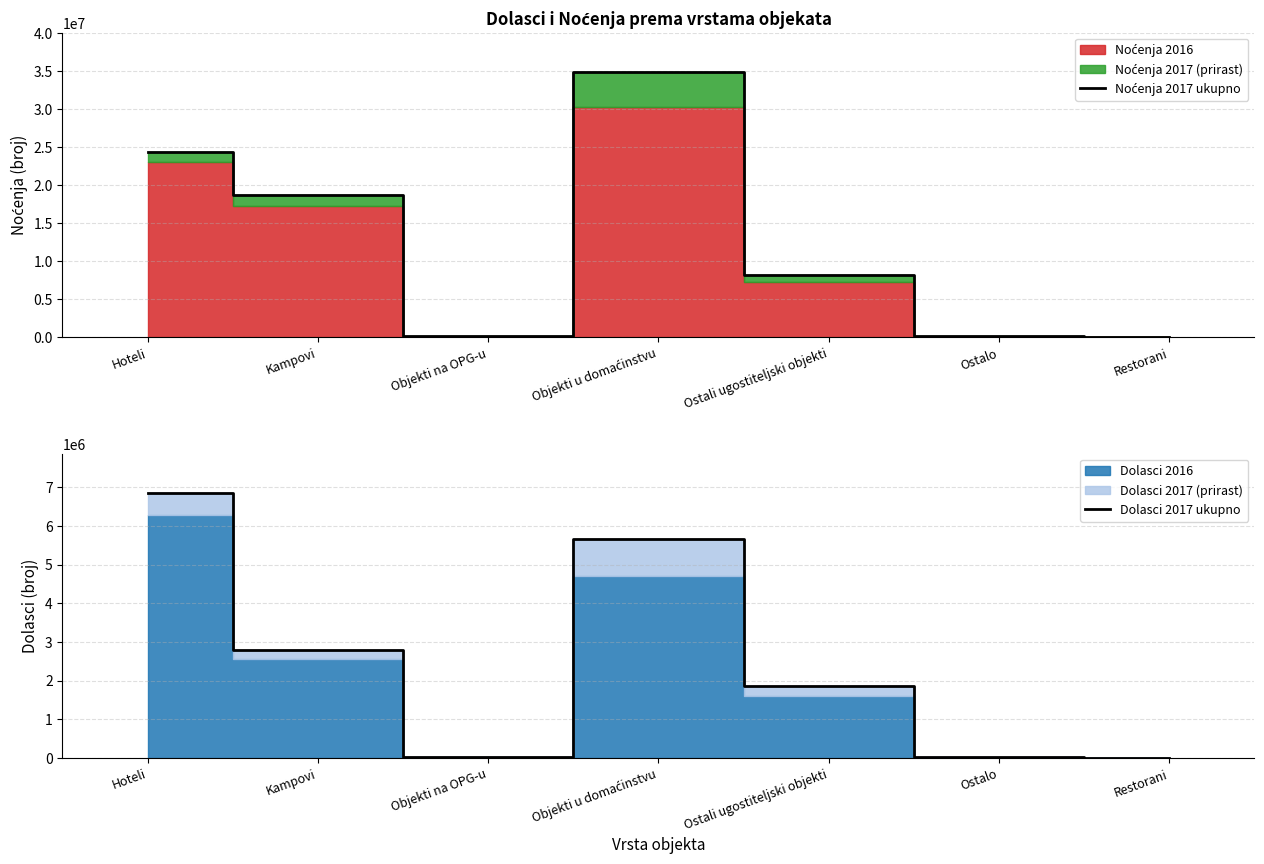

What is the difference between the maximum and minimum values in the Dolasci 2017 ukupno series?

6837946